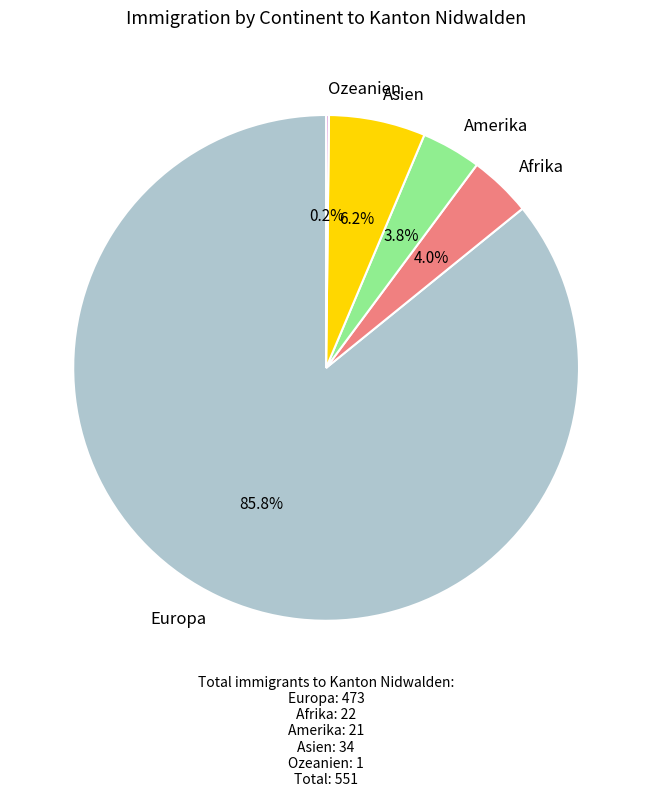

Between Afrika and Asien, which is larger?

Asien